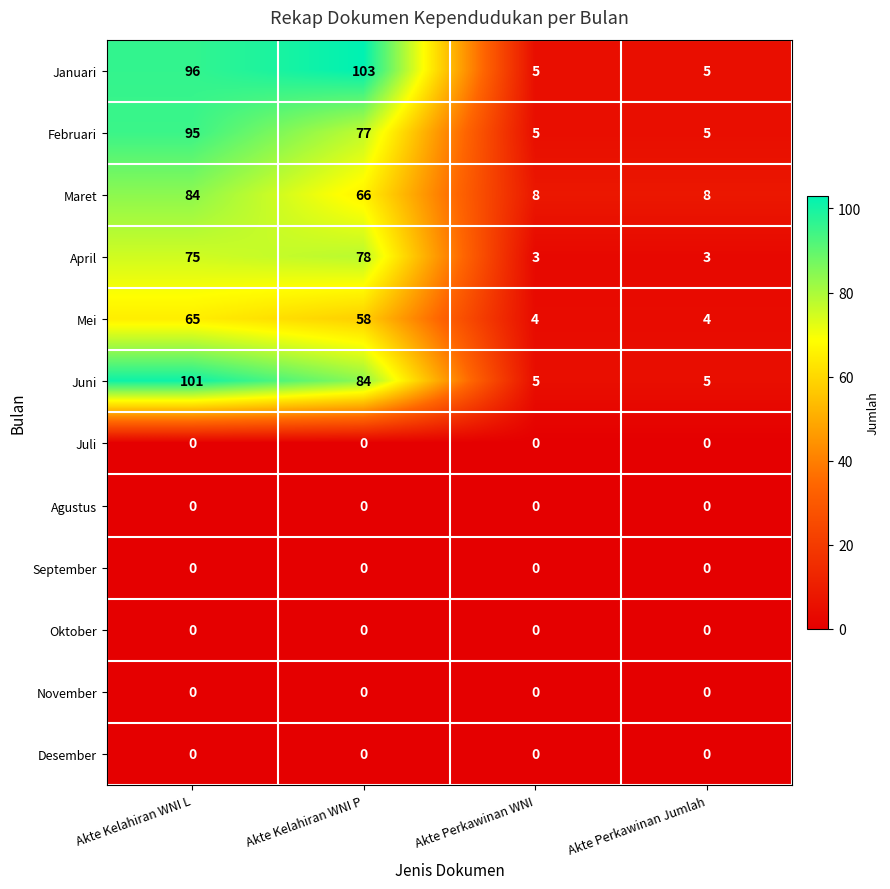

At which label does Mei first exceed 58?

Akte Kelahiran WNI L